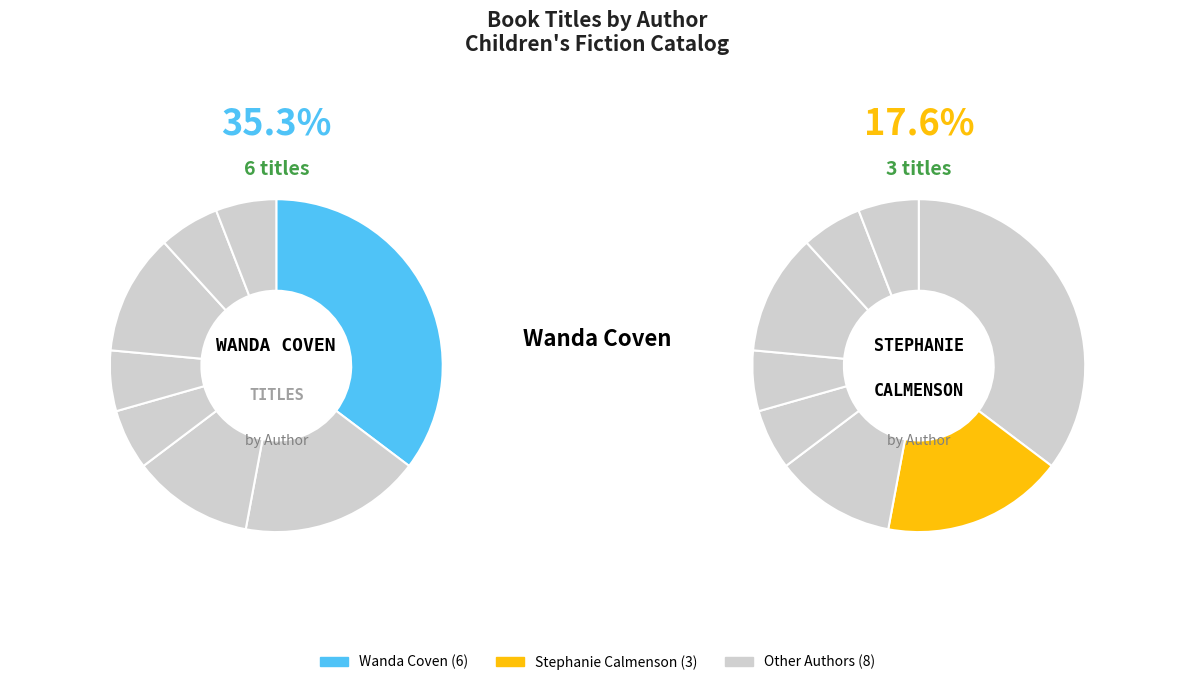

Is there a majority slice in this chart?

No